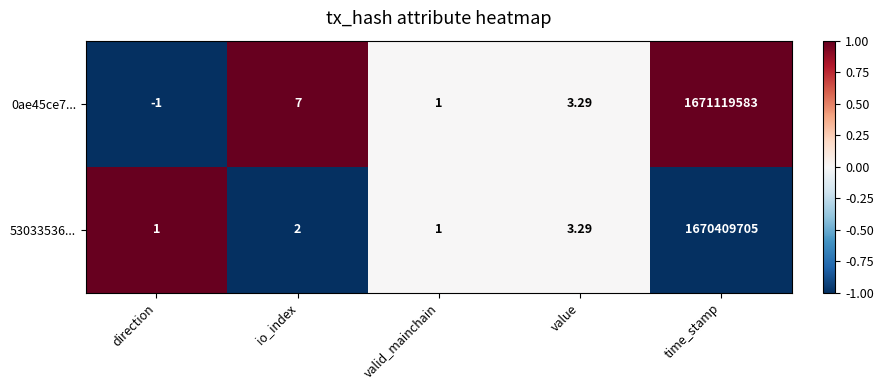

At which label does 0ae45ce7... first exceed 3?

io_index